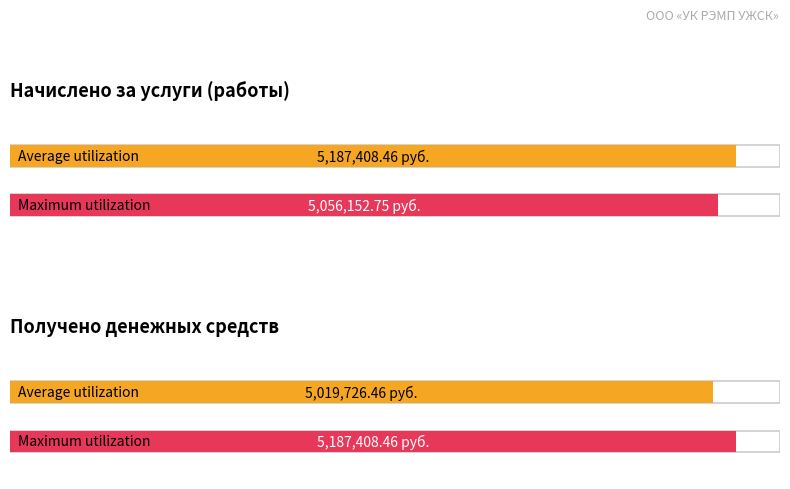

Reading left to right, list all the values displayed in this chart.

Average utilization: Начислено за услуги (работы)=5187408.5	Получено денежных средств=5019726.5
Maximum utilization: Начислено за услуги (работы)=5056152.8	Получено денежных средств=5187408.5